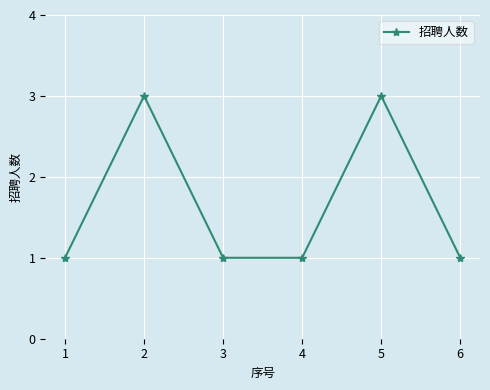

What is the difference between the maximum and minimum values?

2